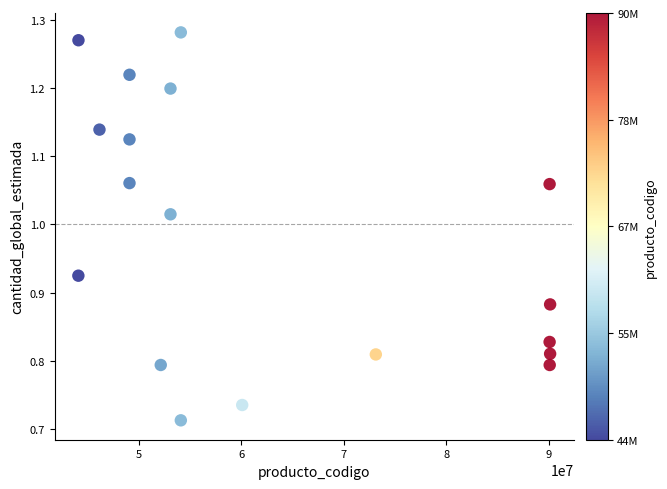

What is the range of Y values (max minus min)?

0.6